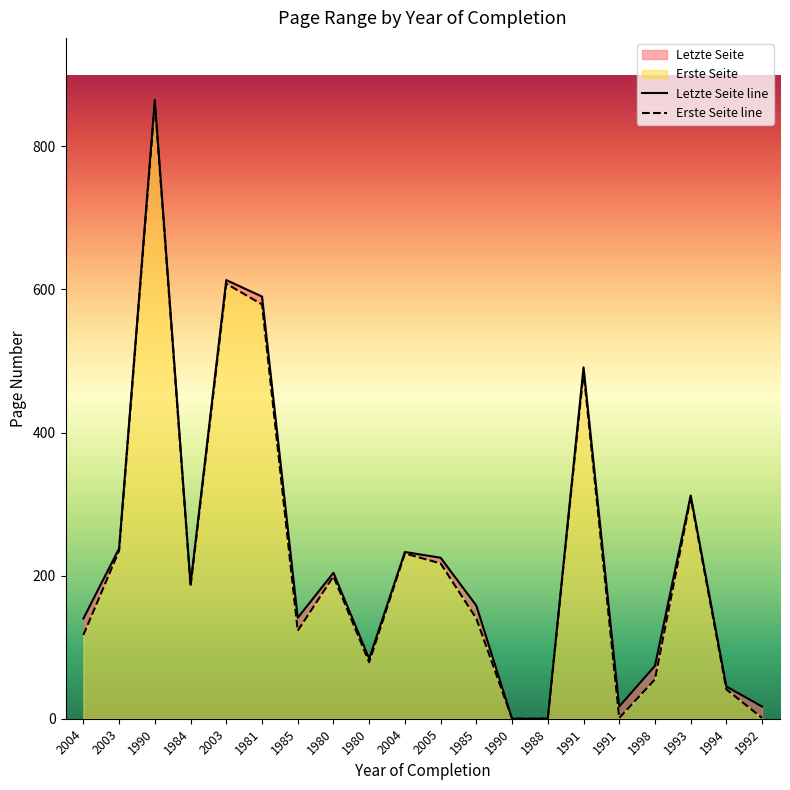

What is the highest value of the Letzte Seite series?

865